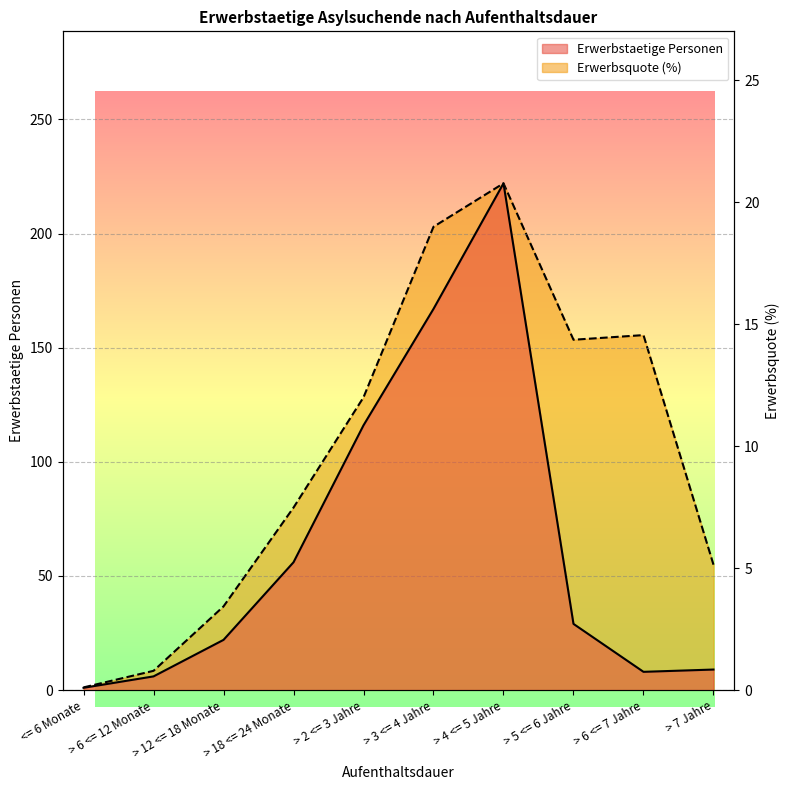

Reading left to right, what are all the values shown in this chart?

Erwerbstaetige Personen: <= 6 Monate=1.0	> 6 <= 12 Monate=6.0	> 12 <= 18 Monate=22.0	> 18 <= 24 Monate=56.0	> 2 <= 3 Jahre=116.0	> 3 <= 4 Jahre=167.0	> 4 <= 5 Jahre=222.0	> 5 <= 6 Jahre=29.0	> 6 <= 7 Jahre=8.0	> 7 Jahre=9.0
Erwerbsquote (%): <= 6 Monate=0.1	> 6 <= 12 Monate=0.8	> 12 <= 18 Monate=3.4	> 18 <= 24 Monate=7.5	> 2 <= 3 Jahre=12.0	> 3 <= 4 Jahre=19.0	> 4 <= 5 Jahre=20.8	> 5 <= 6 Jahre=14.4	> 6 <= 7 Jahre=14.6	> 7 Jahre=5.1